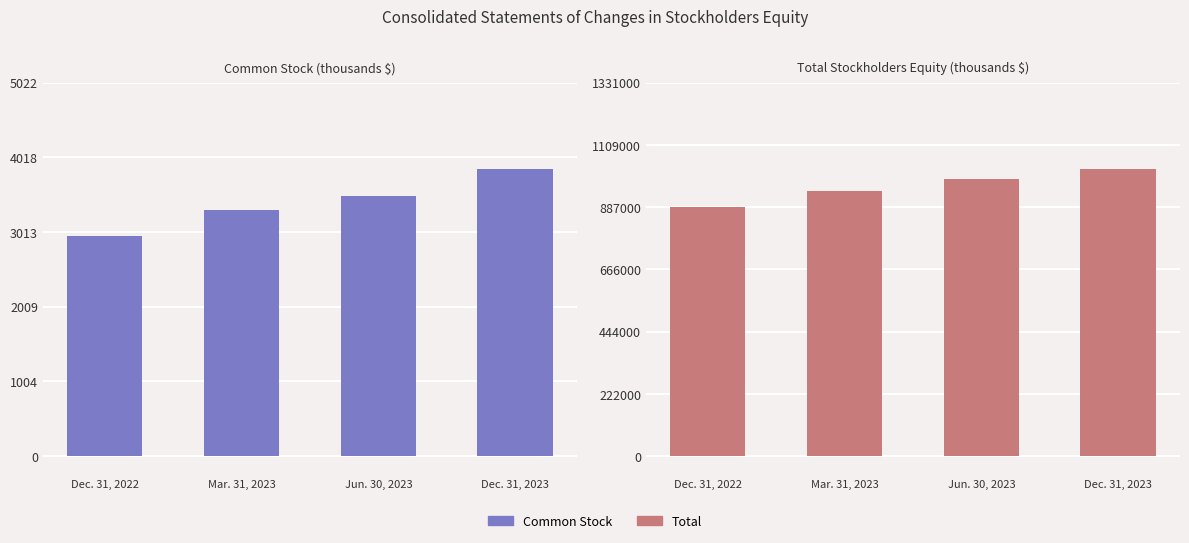

Reading left to right, transcribe all the data shown in this chart.

Common Stock: 2957	3310	3502	3863
Total: 889016	946536	988762	1023903